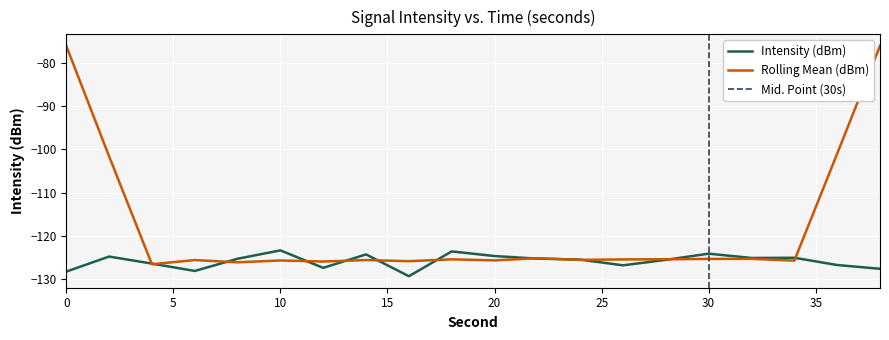

At which label does the data first exceed -125?

2